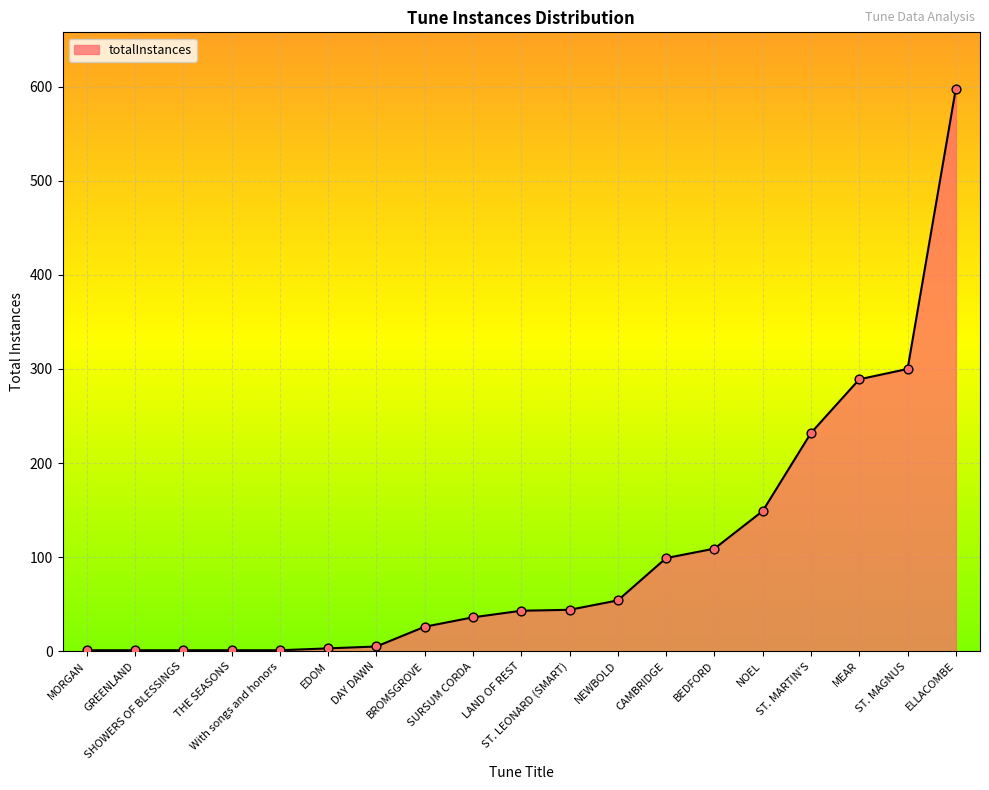

What is the ratio of the value at ST. MARTIN'S to the value at MEAR?

0.8